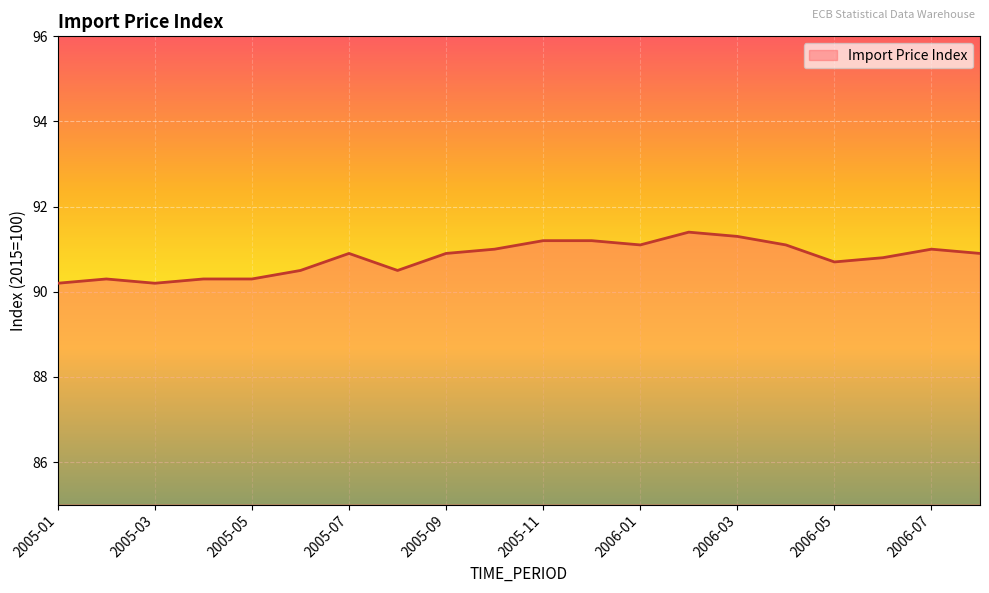

What is the maximum value shown in the chart?

91.4